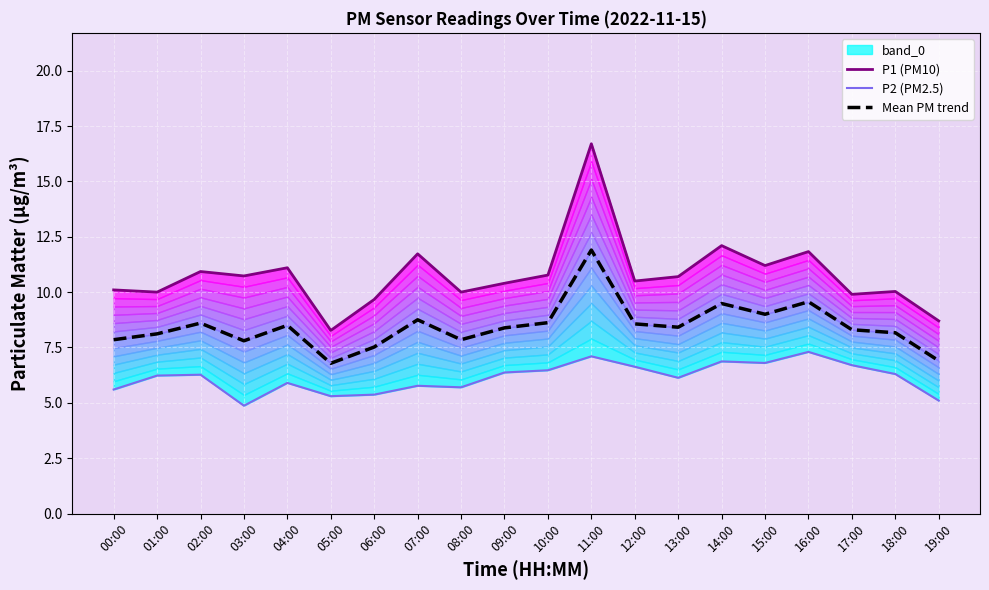

What is the value of the Mean PM trend point at the 5th from the left?

8.5